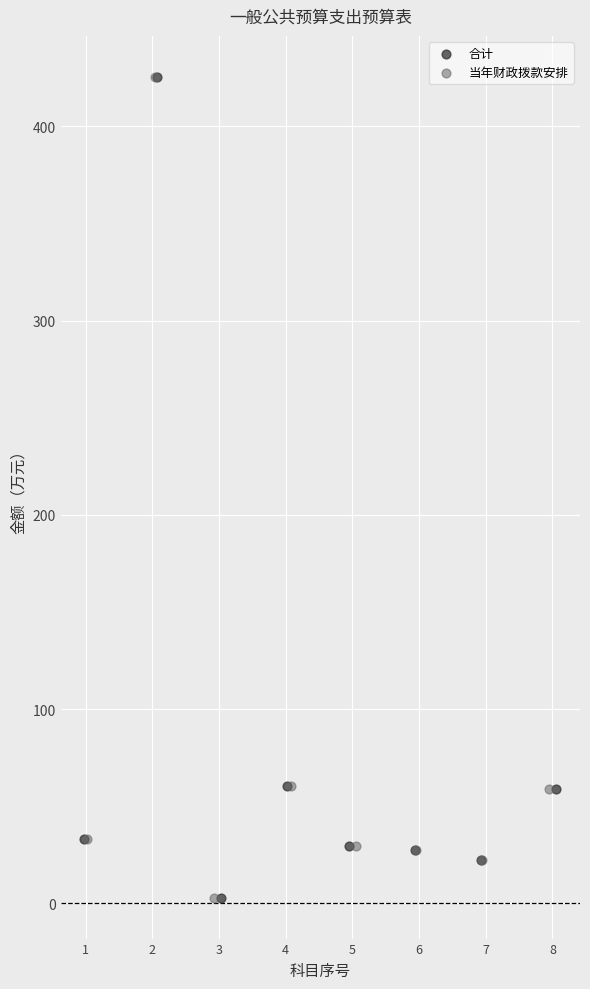

What are all the series names shown in the legend?

合计, 当年财政拨款安排